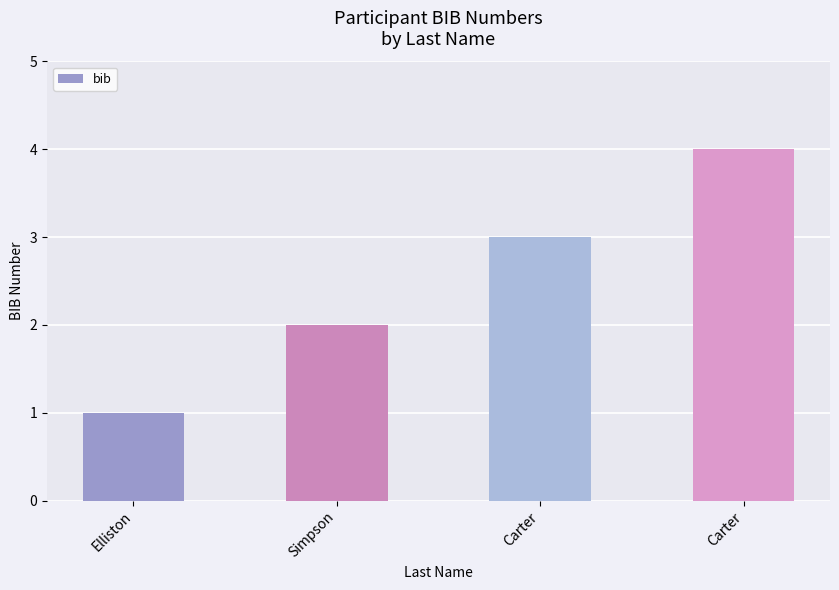

The value at Carter is 3. True or false?

True